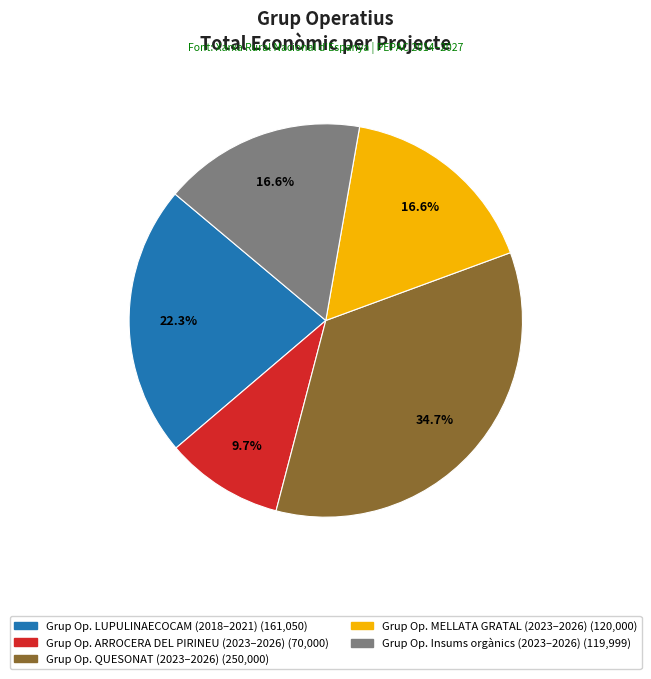

Is there a majority slice in this chart?

No